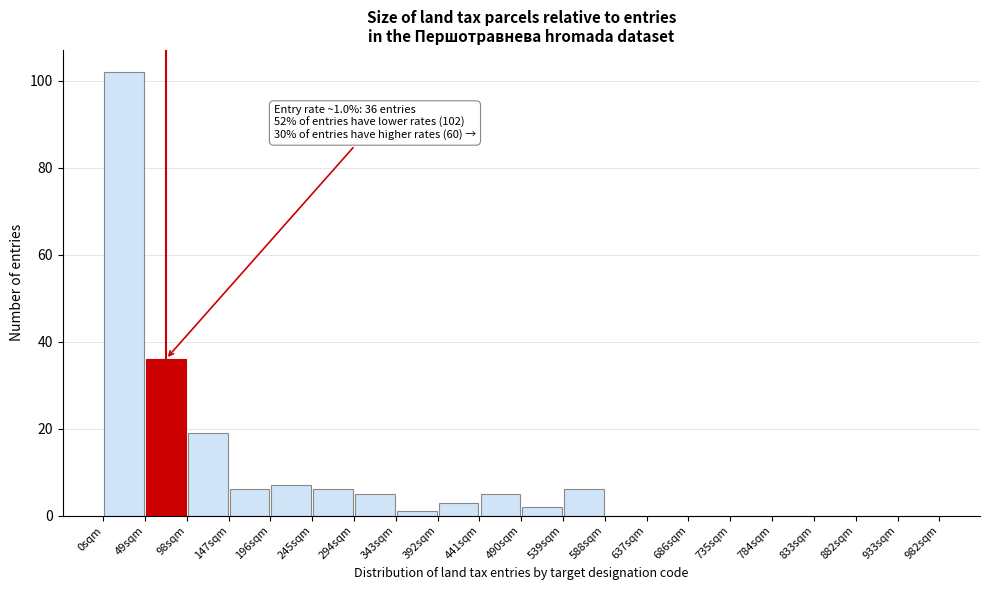

Over which range of the x-axis is the bar tallest?

0 to 49